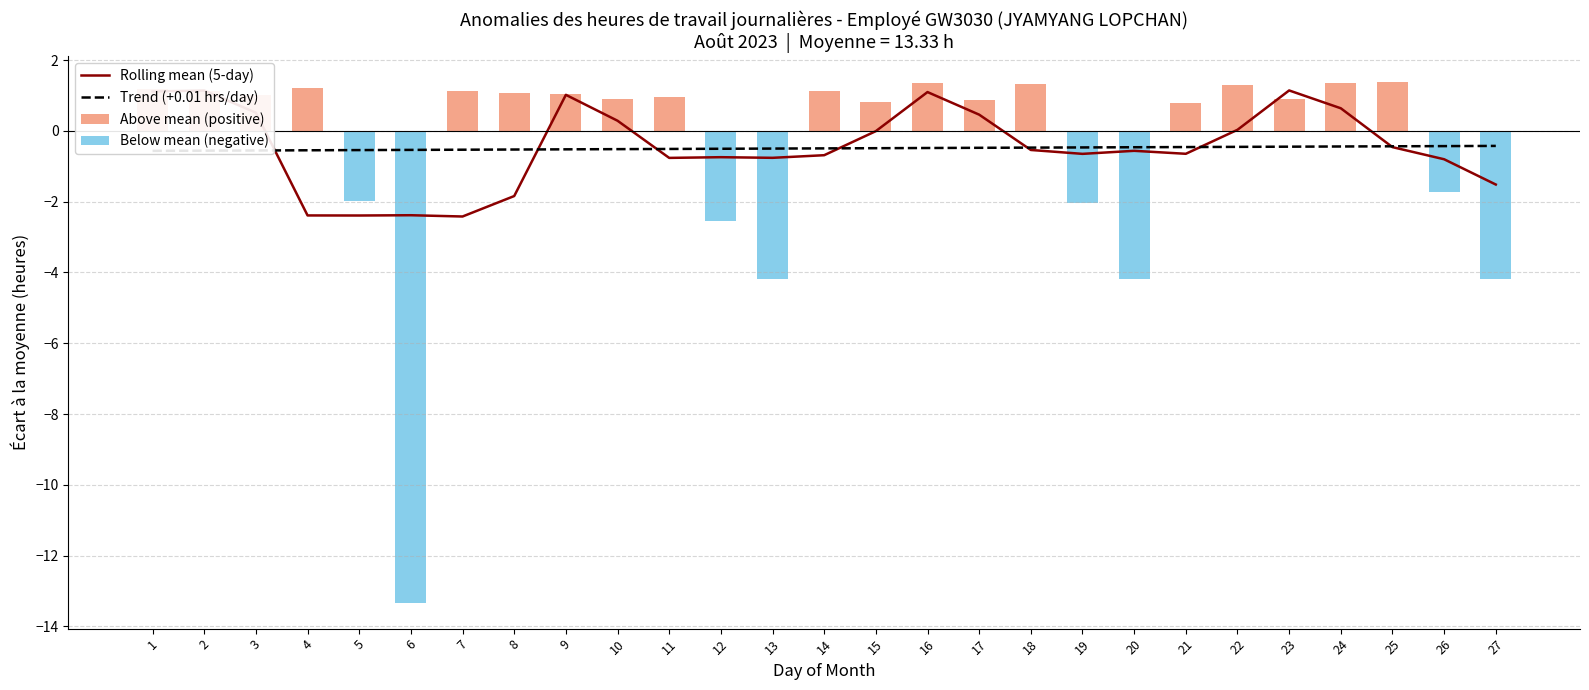

What is the difference between the second highest and minimum values in the Rolling mean (5-day) series?

3.6